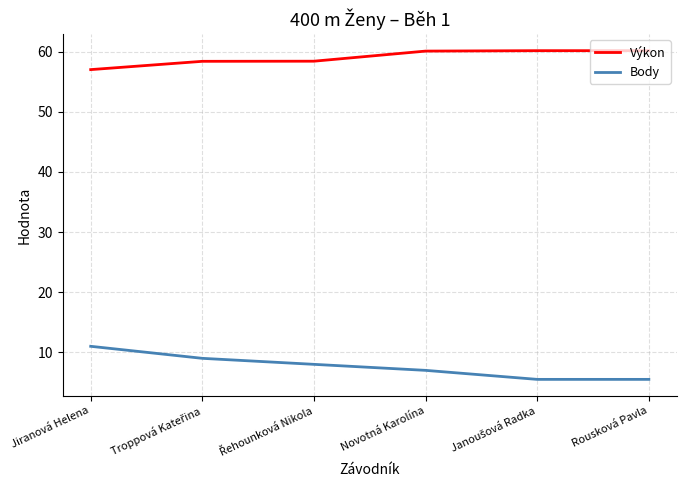

Which category has the lowest value in the Výkon series?

Jiranová Helena